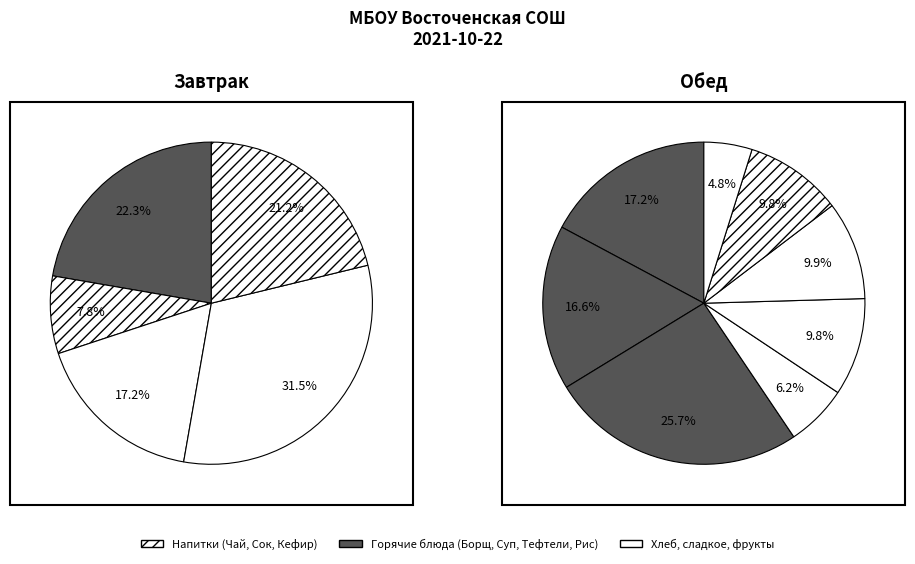

The Борщ из свежей капусты со сметаной slice represents 19% of the pie. True or false?

False